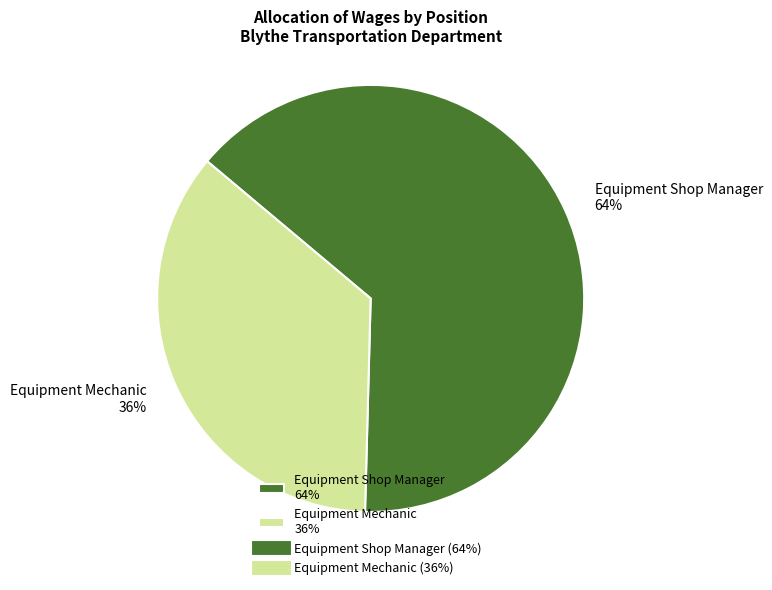

To the nearest percent, what portion does Equipment Mechanic represent?

36%